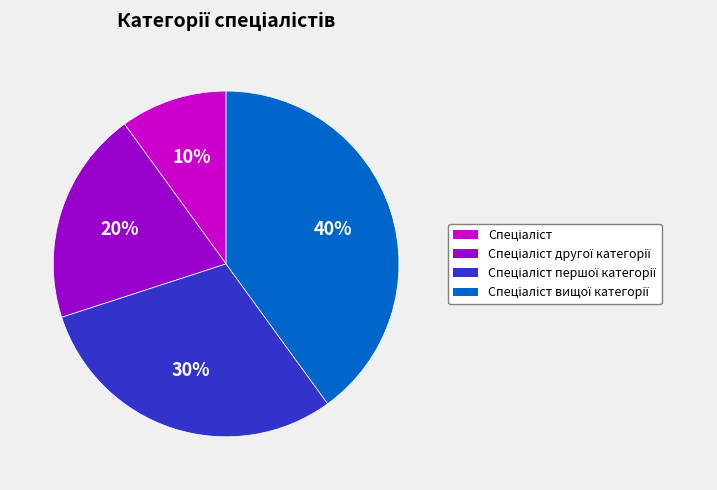

Is there any slice that represents more than half of the pie?

No